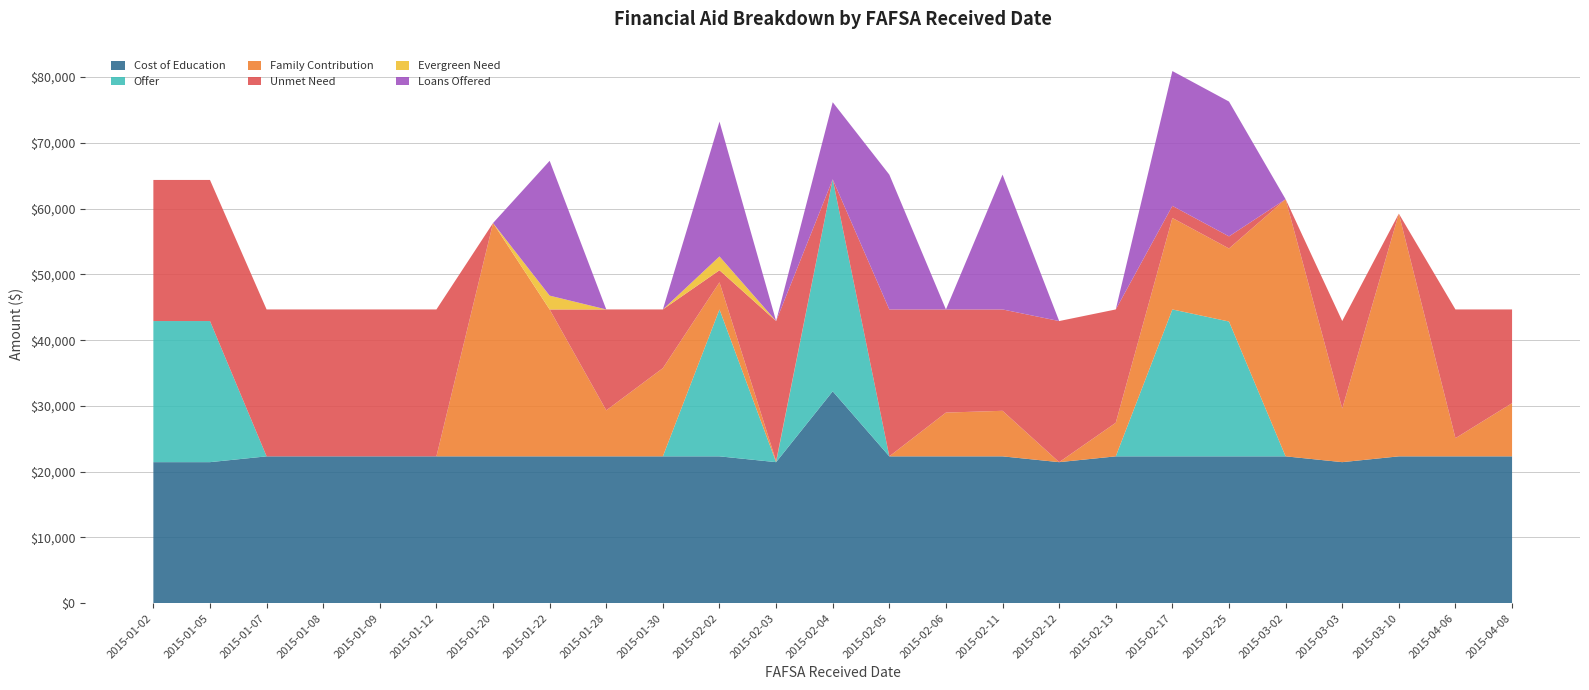

Reading left to right, extract all data points from this chart.

Cost of Education: 21456	21456	22338	22338	22338	22338	22338	22338	22338	22338	22338	21456	32229	22338	22338	22338	21456	22338	22338	22338	22338	21456	22338	22338	22338
Offer: 21456	21456	0	0	0	0	0	0	0	0	22338	0	32229	0	0	0	0	0	22338	20500	0	0	0	0	0
Family Contribution: 0	0	0	0	0	0	35477	22338	6994	13416	4122	166	0	0	6656	6926	0	5111	13911	11111	39100	8154	36901	2763	8091
Unmet Need: 21456	21456	22338	22338	22338	22338	0	0	15344	8922	1838	21290	0	22338	15682	15412	21456	17227	1838	1838	0	13302	0	19575	14247
Evergreen Need: 0	0	0	0	0	0	0	2100	0	0	2100	0	0	0	0	0	0	0	0	0	0	0	0	0	0
Loans Offered: 0	0	0	0	0	0	0	20500	0	0	20500	0	11729	20500	0	20500	0	0	20500	20500	0	0	0	0	0